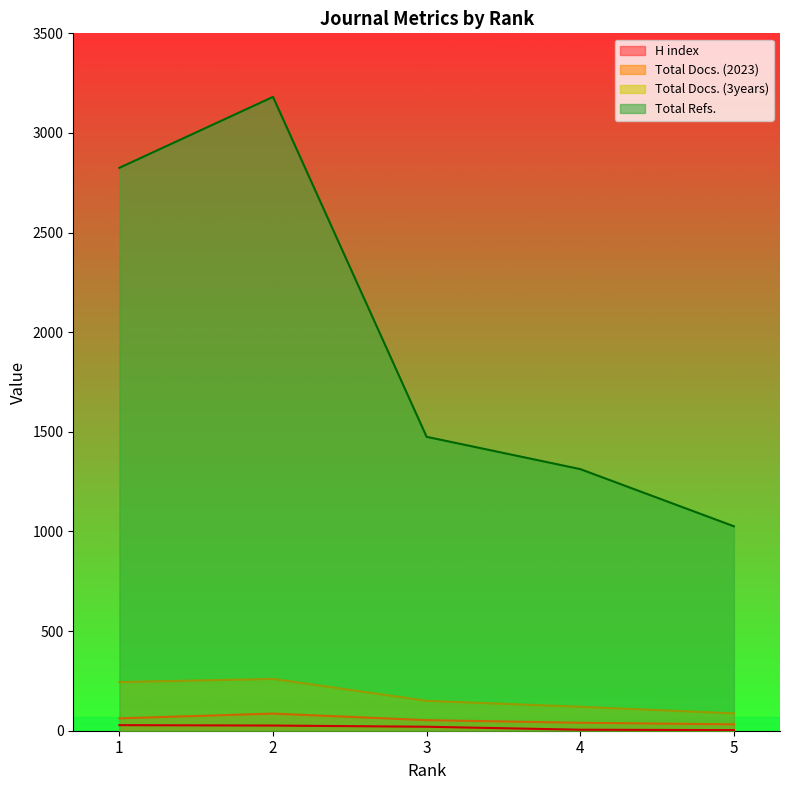

Reading right to left, transcribe all the data shown in this chart.

H index: 3	5	20	26	28
Total Docs. (2023): 32	40	53	86	62
Total Docs. (3years): 87	120	150	260	244
Total Refs.: 1026	1313	1475	3181	2825